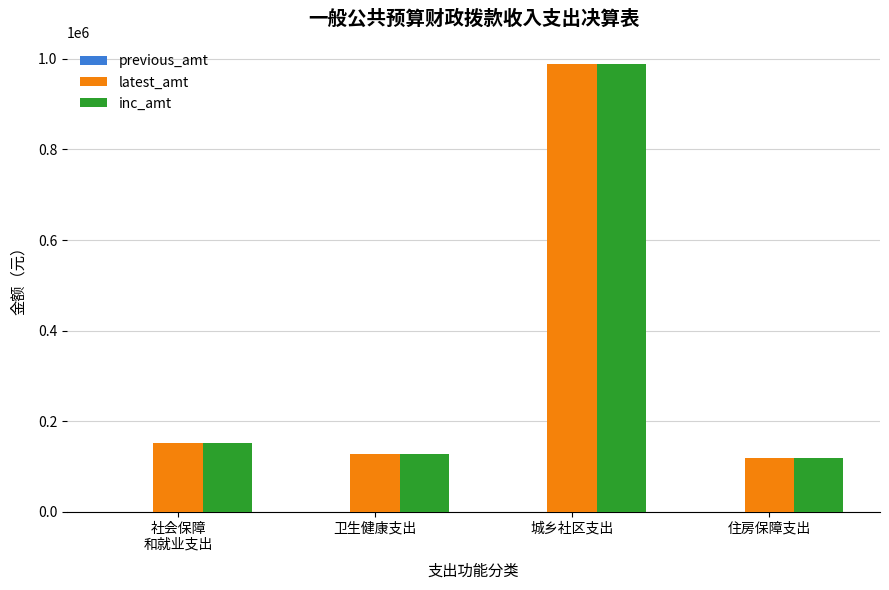

How many bars are there in total?

8